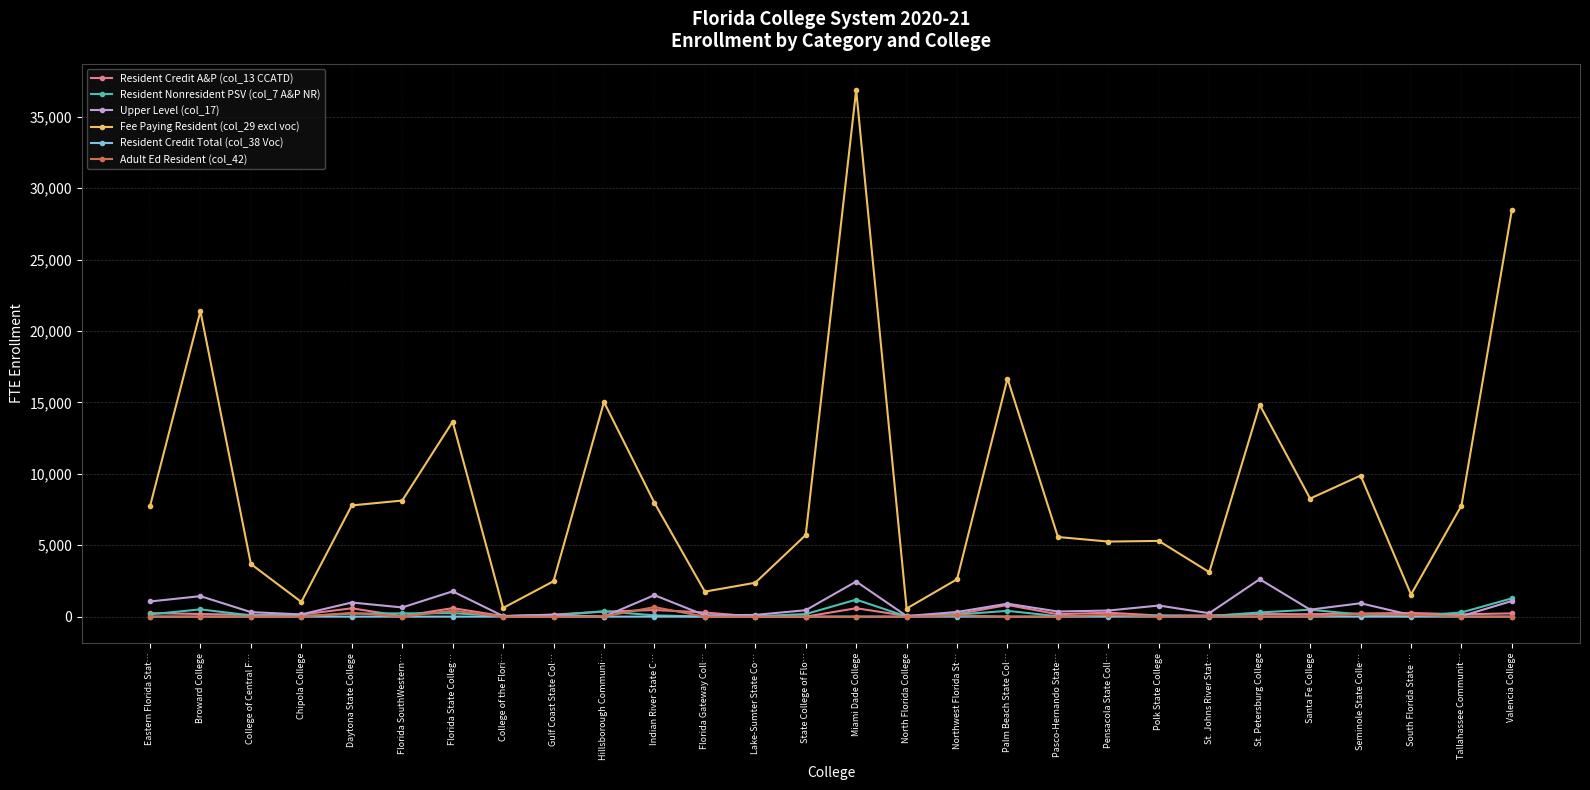

Which series changed the most between Florida SouthWestern… and College of the Flori…?

Fee Paying Resident (col_29 excl voc)